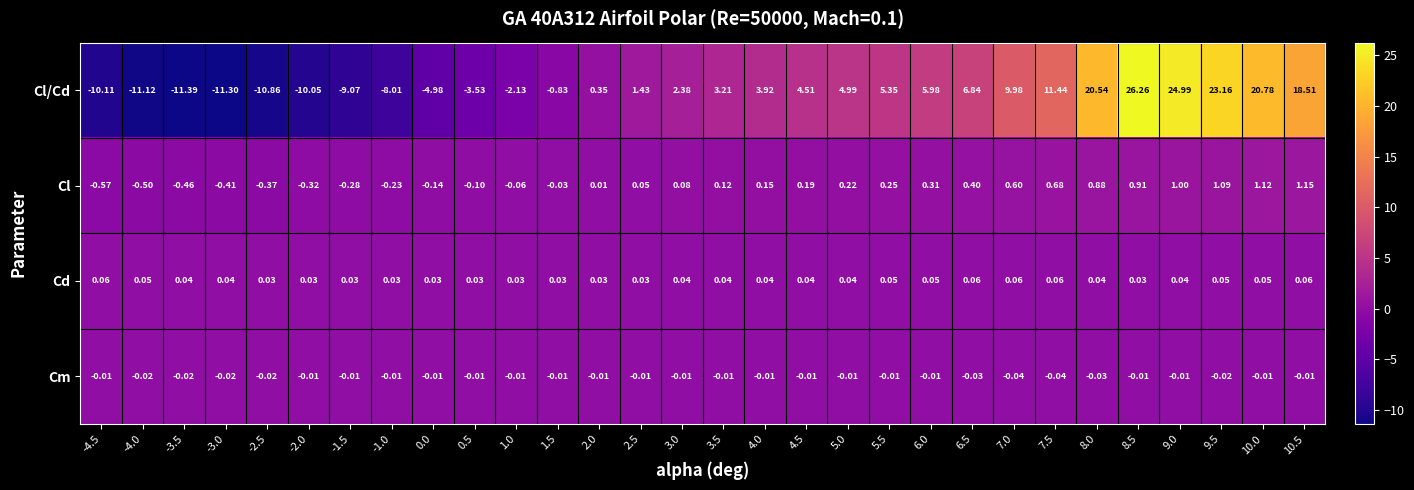

How many data points in Cl/Cd are less than 3?

15